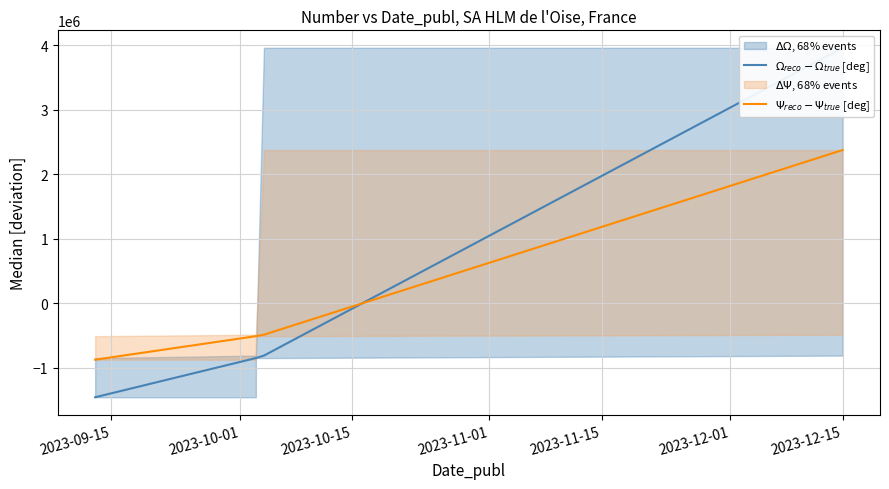

Is the value of $\Psi_{reco} - \Psi_{true}$ [deg] at 2023-10-15 greater than the value of $\Omega_{reco} - \Omega_{true}$ [deg] at 2023-11-15?

No